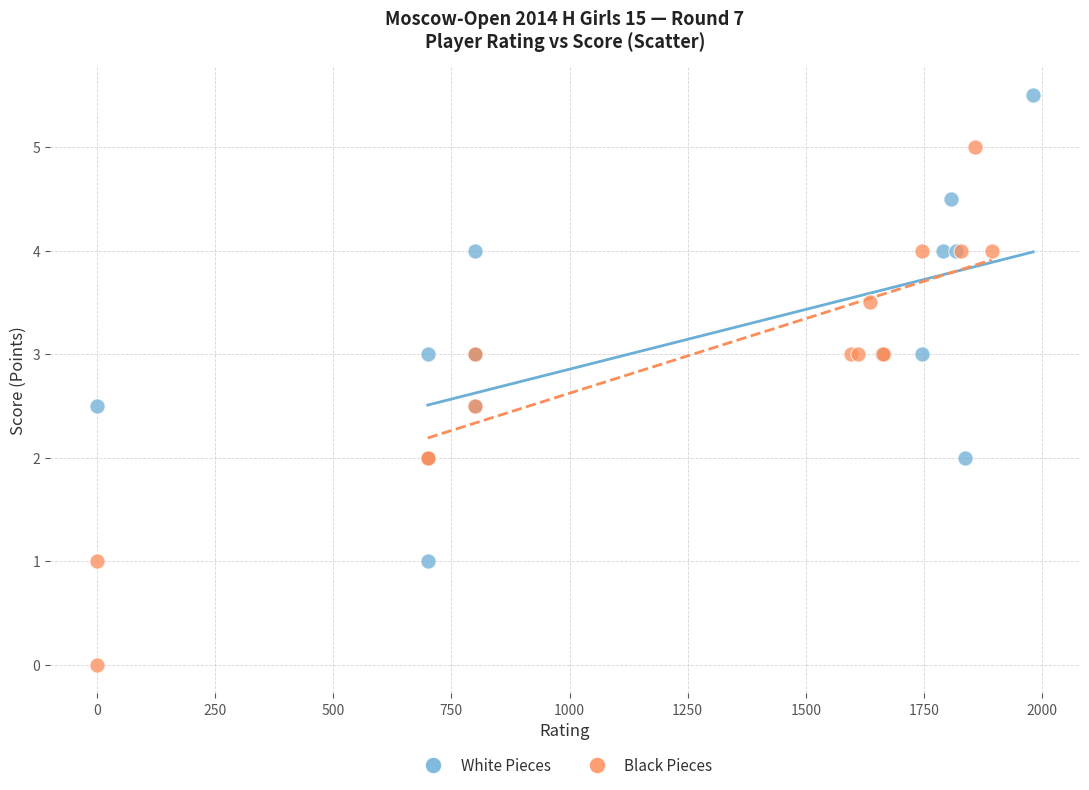

Which series reaches the minimum Y coordinate?

Black Pieces